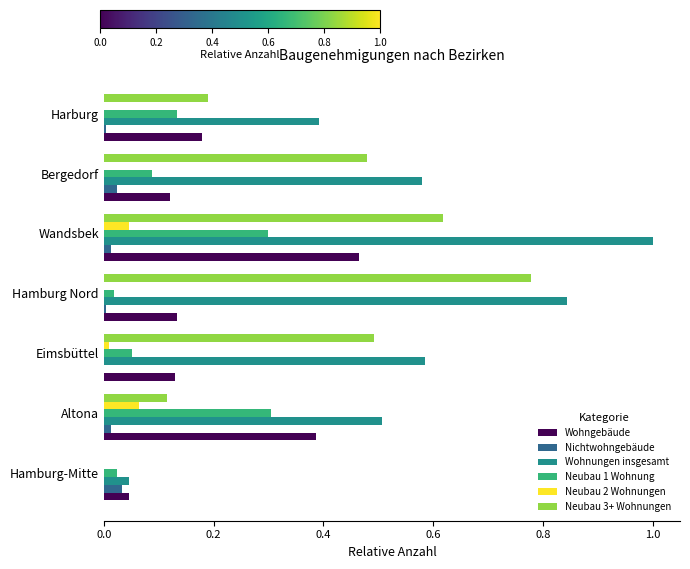

At which category is the sum across all series the highest?

Wandsbek